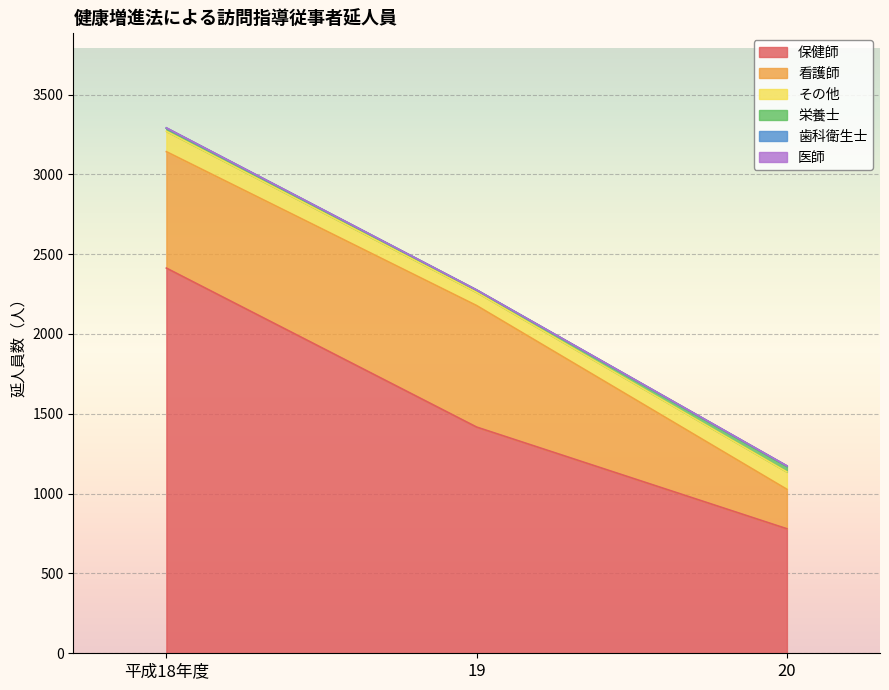

Count the その他 values in the range 83 to 128.

3